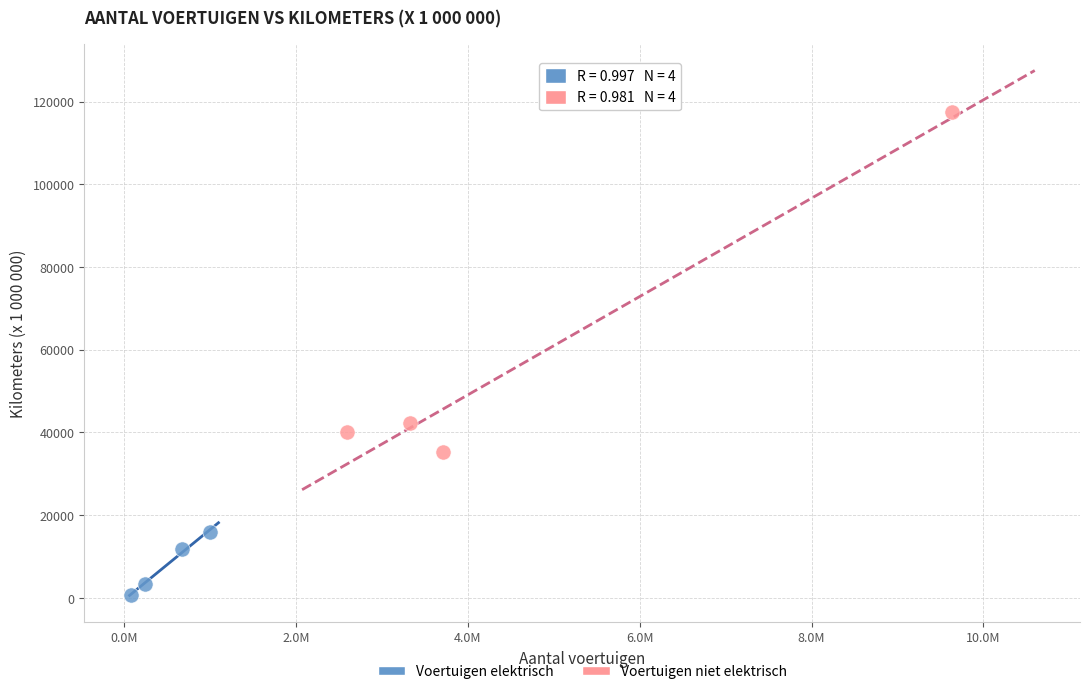

Which series contains the highest Y value?

Voertuigen niet elektrisch